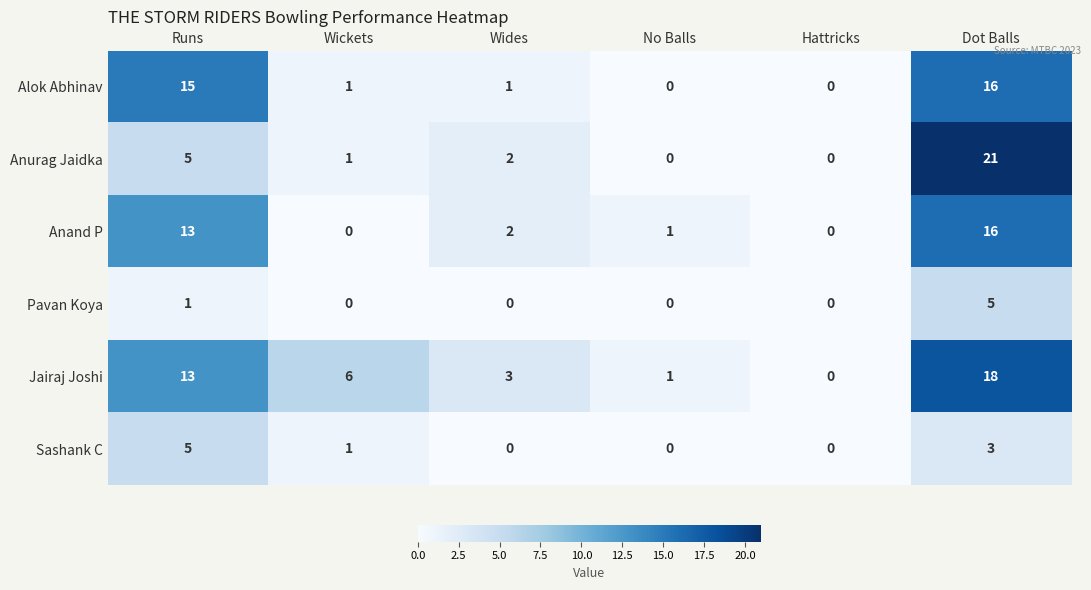

What is the total value across all series at Dot Balls?

79